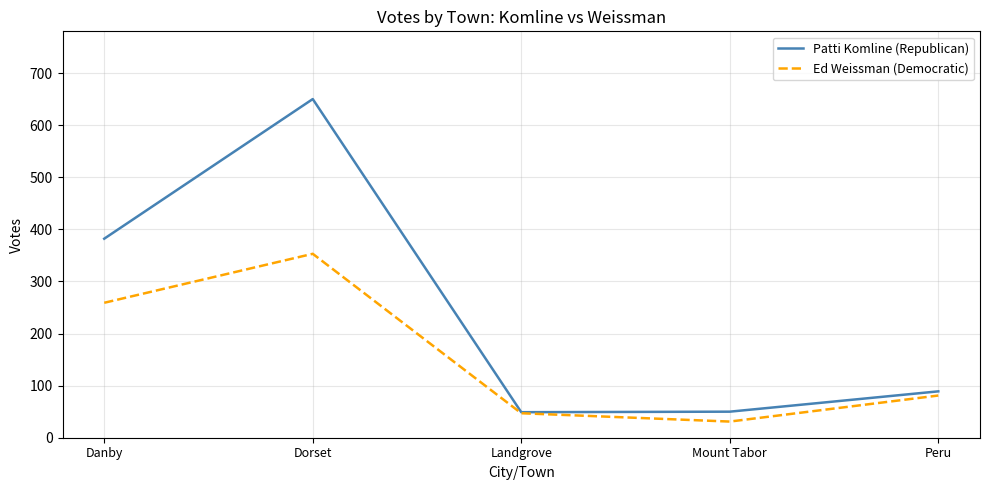

Does the chart have visible grid lines?

Yes